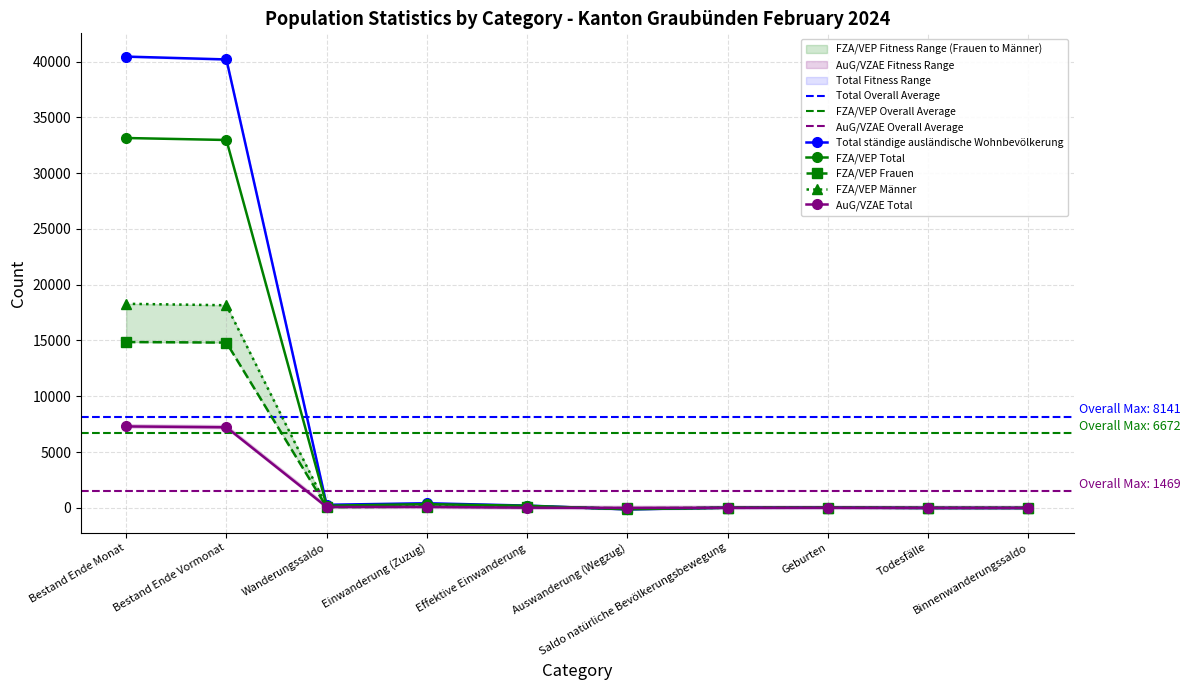

True or false: Total ständige ausländische Wohnbevölkerung has more than 2 interior local peaks.

False